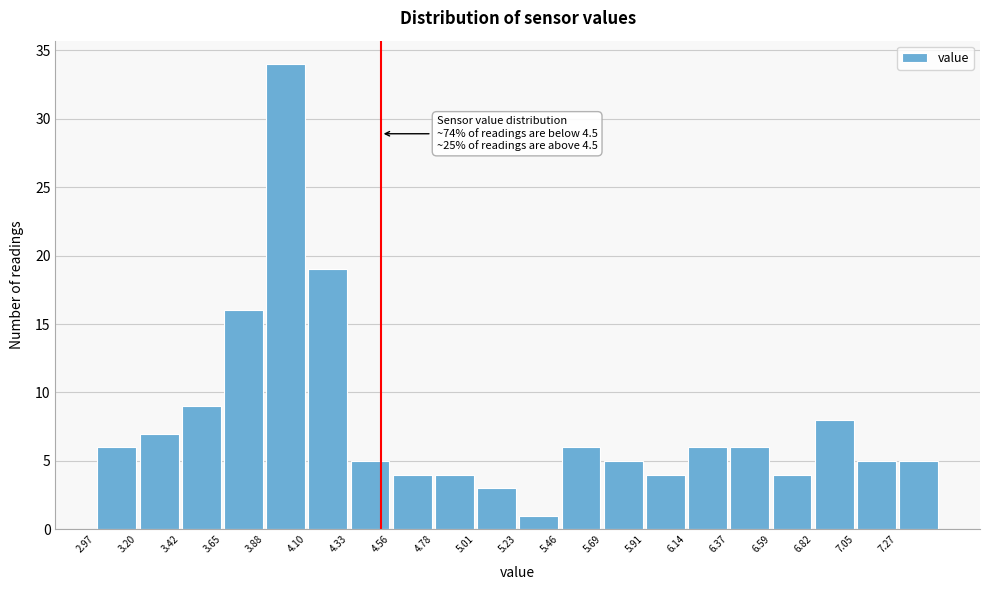

Over which range of the x-axis is the bar tallest?

3.90 to 4.10